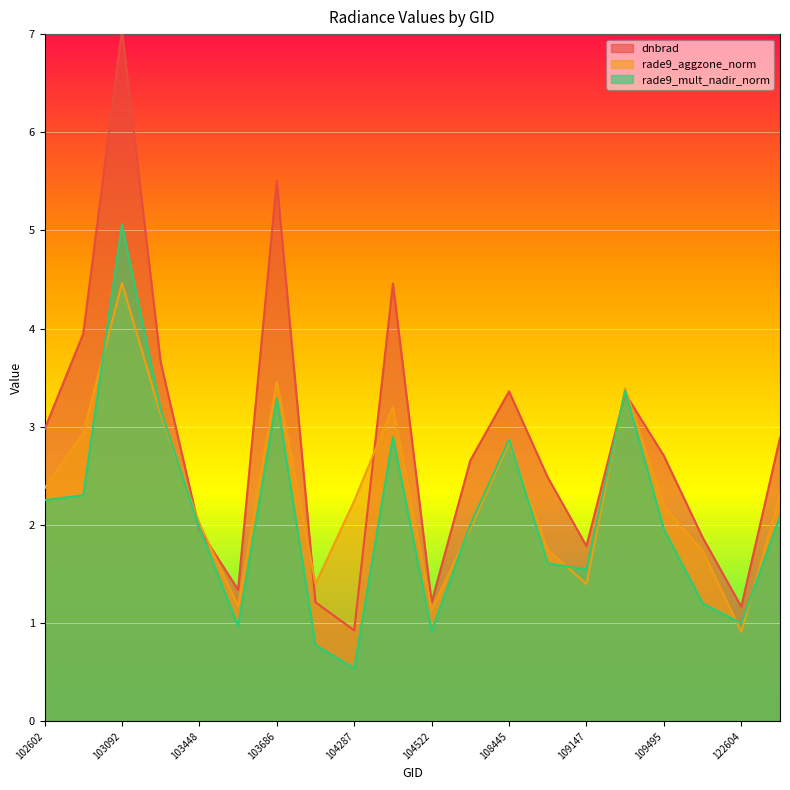

Which category has the highest value across all series?

103092